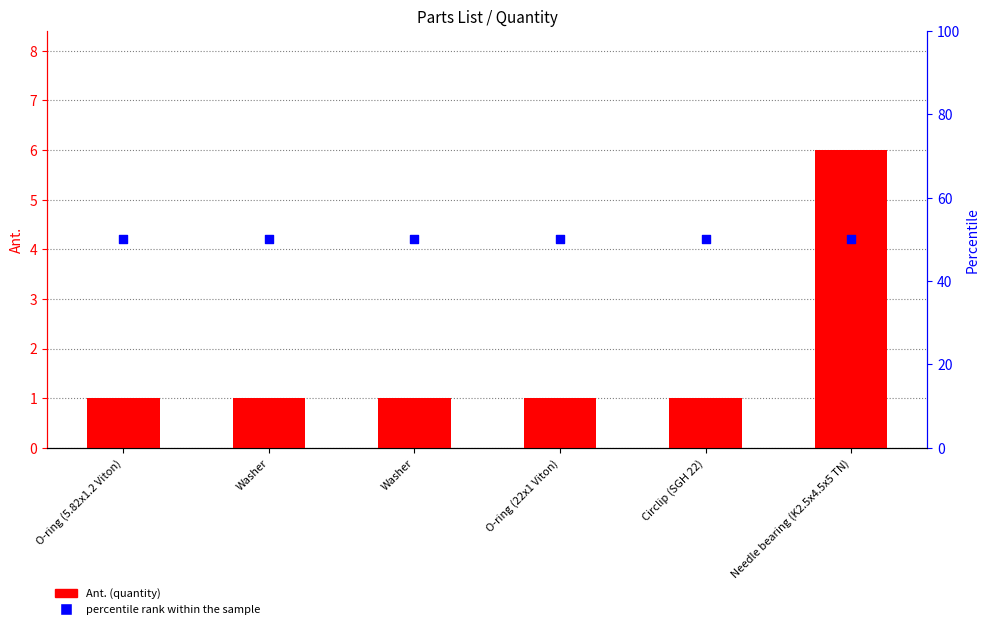

Which series has the widest spread of Y values?

Ant.